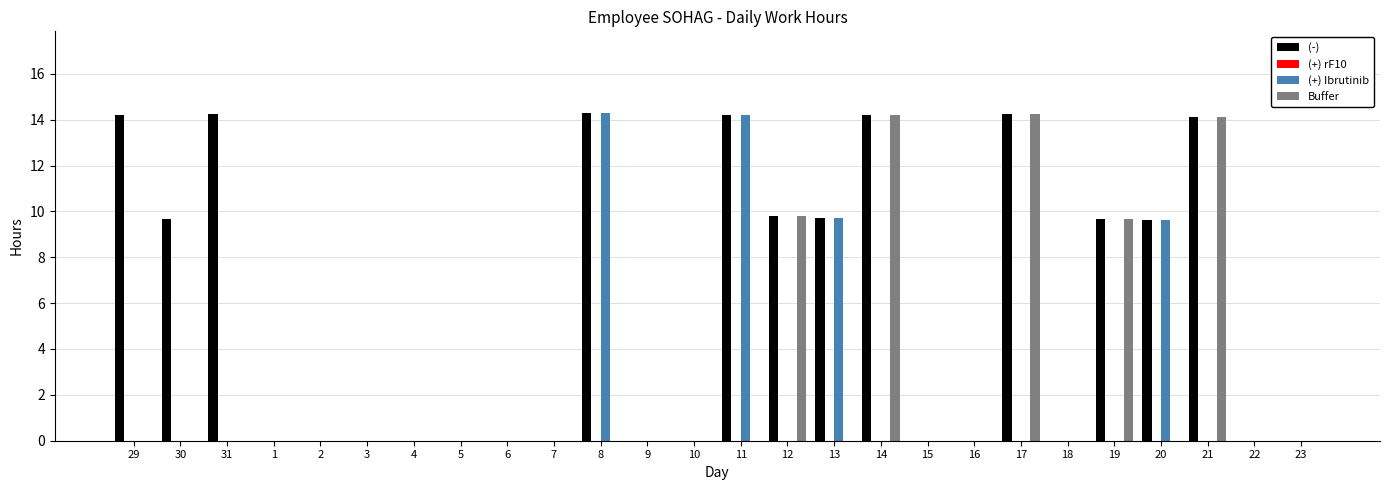

The (+) Ibrutinib series shows 7.3 at 3. True or false?

False